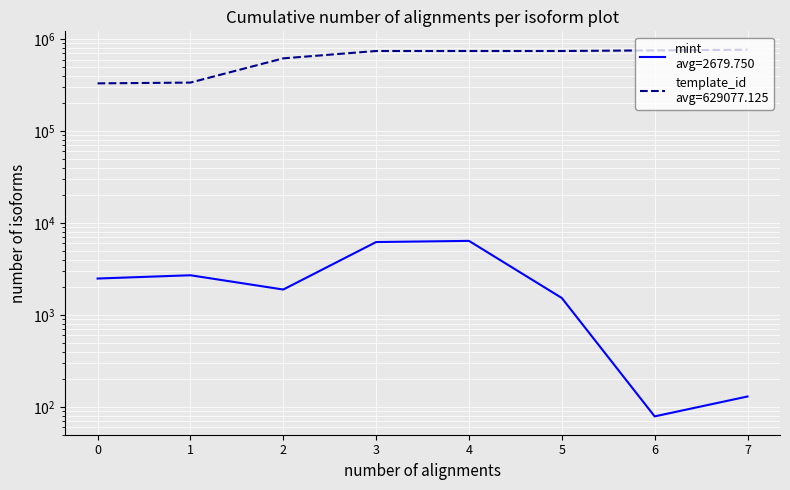

Which series changed the most between 5 and 6?

template_id